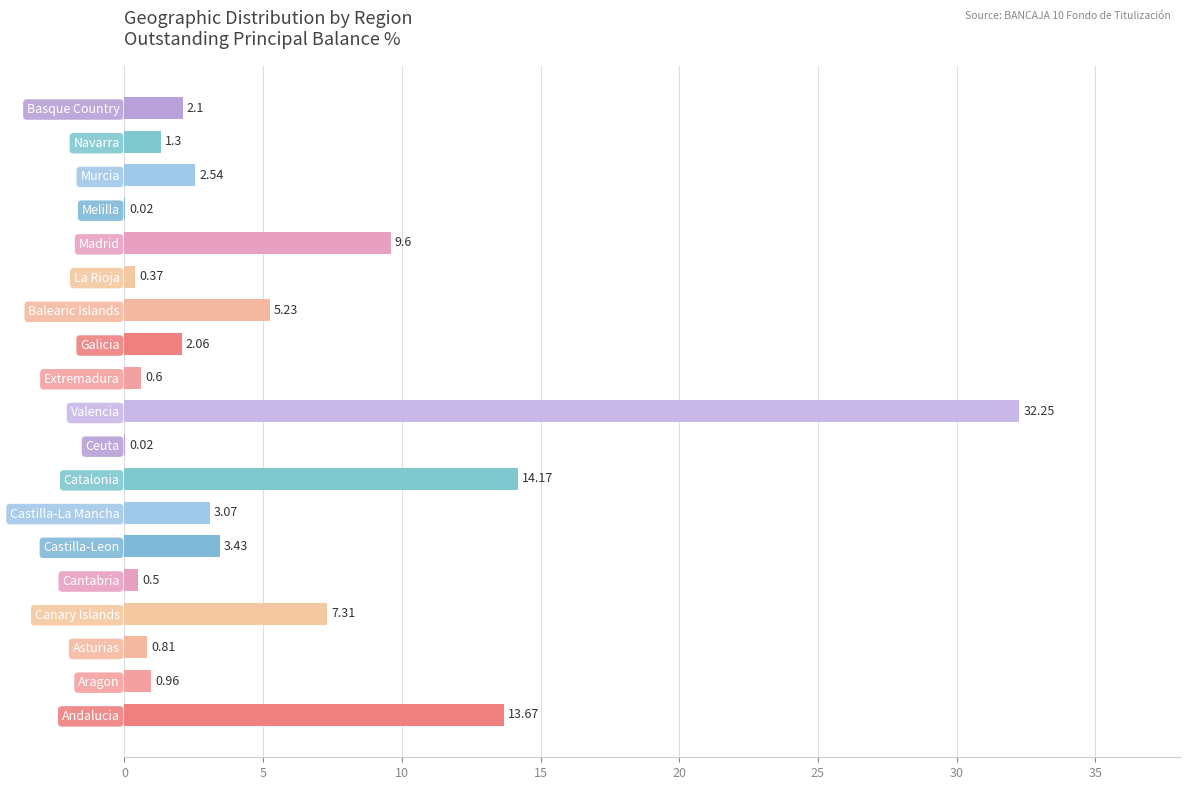

What is the sum of all values?

100.0